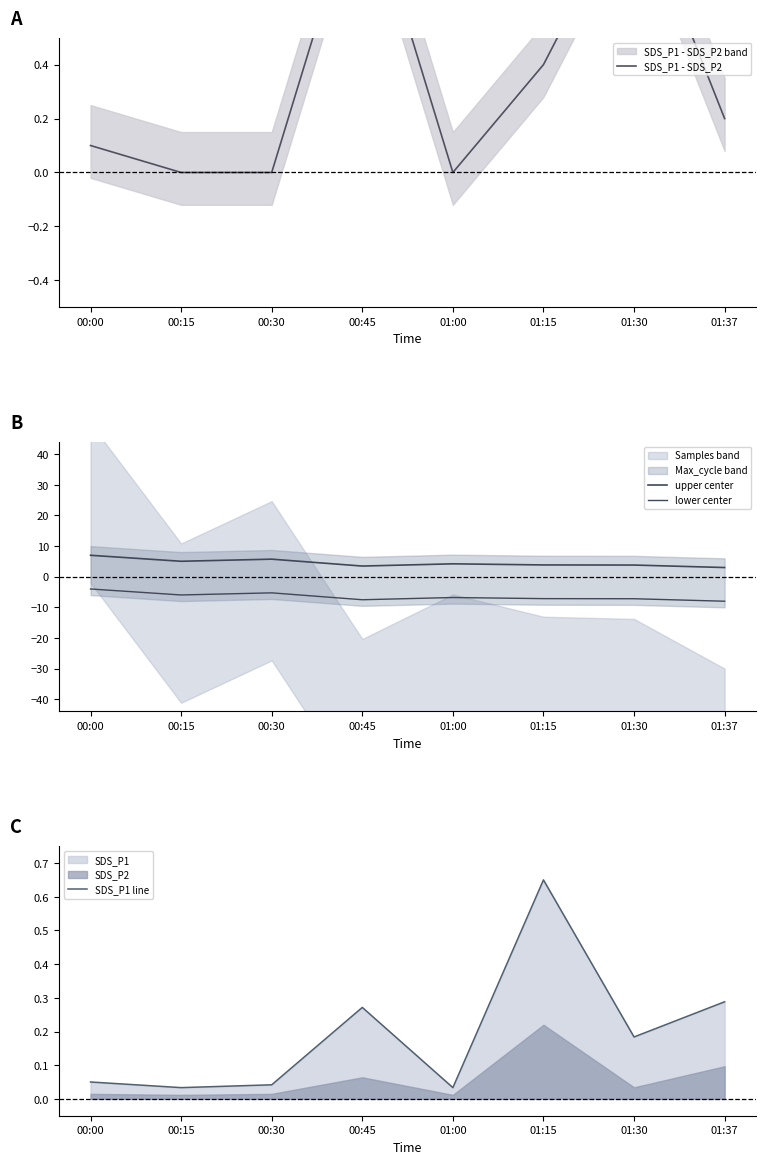

How many categories are shown in the chart?

8